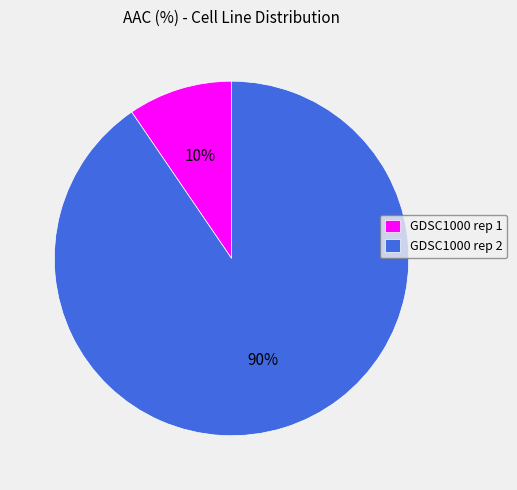

Is there a majority slice in this chart?

Yes